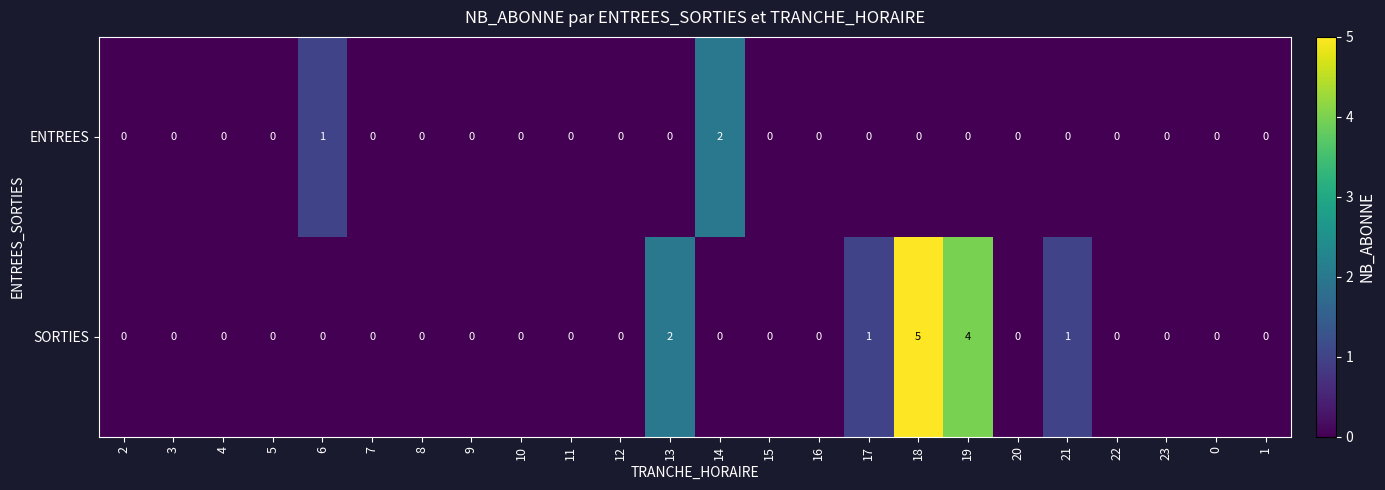

How many SORTIES values are between 0 and 1?

21